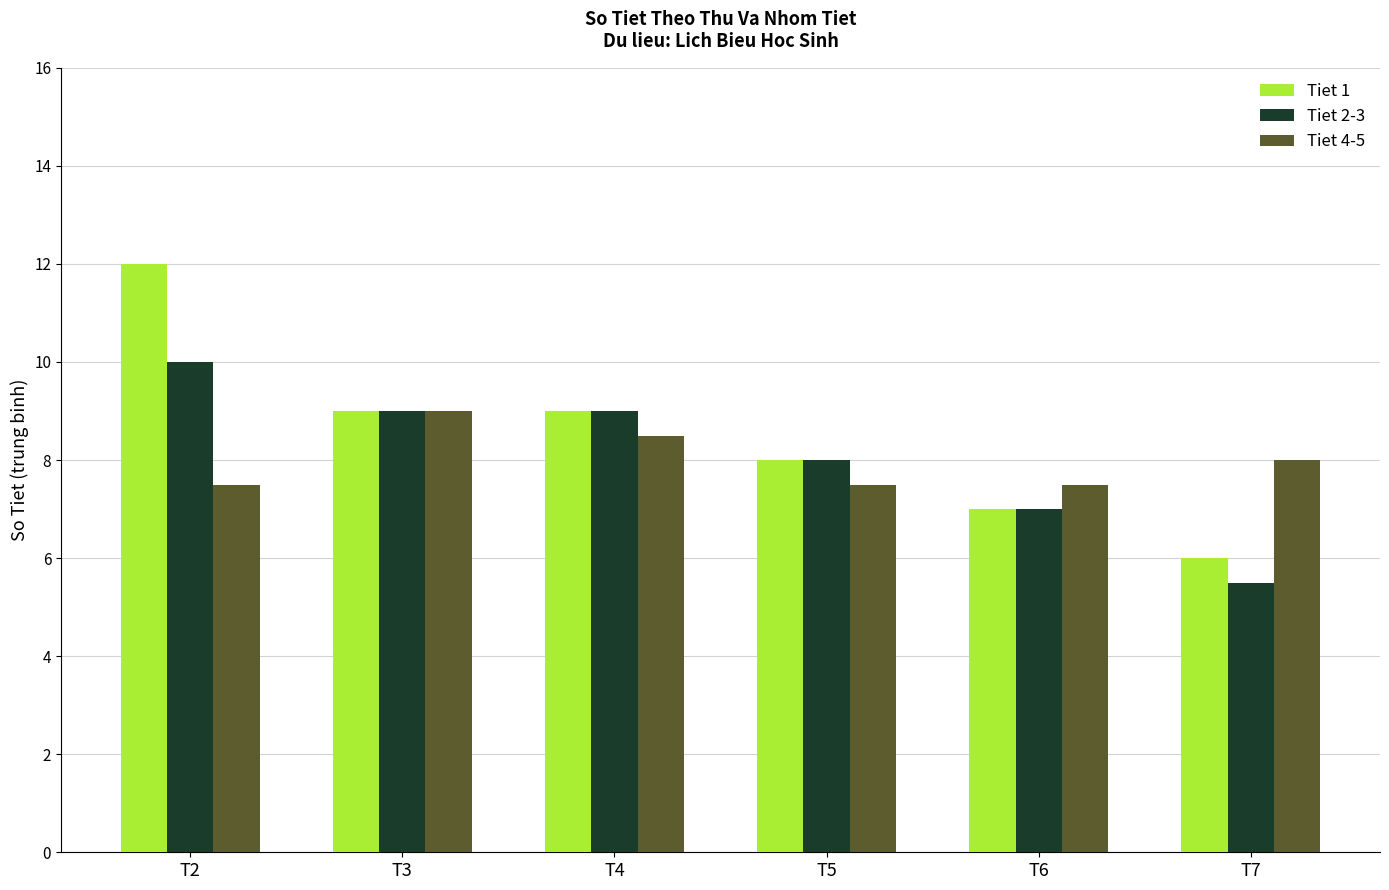

How many groups of bars are there?

6